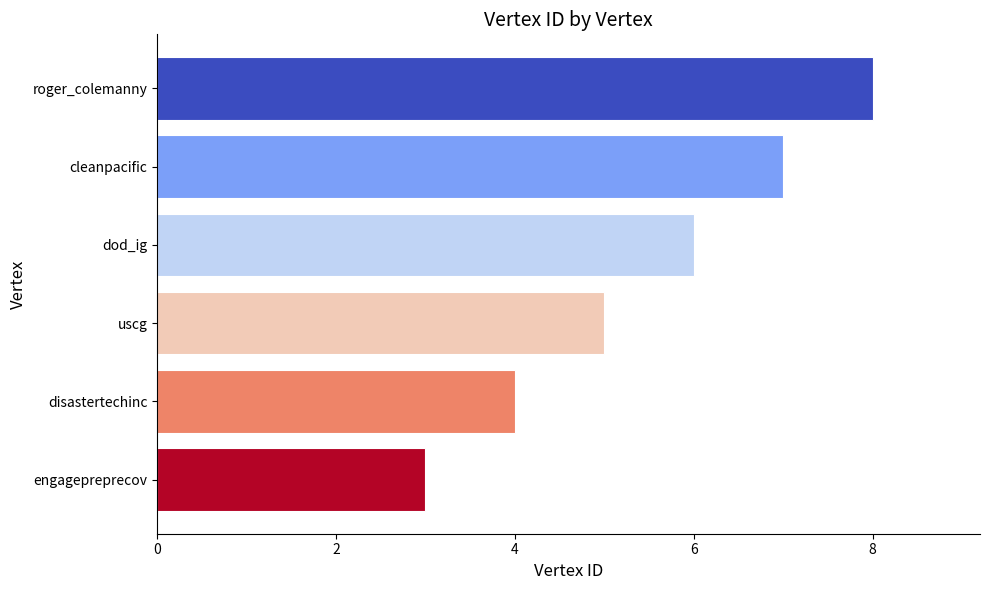

List the labels in order of value, largest first.

roger_colemanny, cleanpacific, dod_ig, uscg, disastertechinc, engagepreprecov